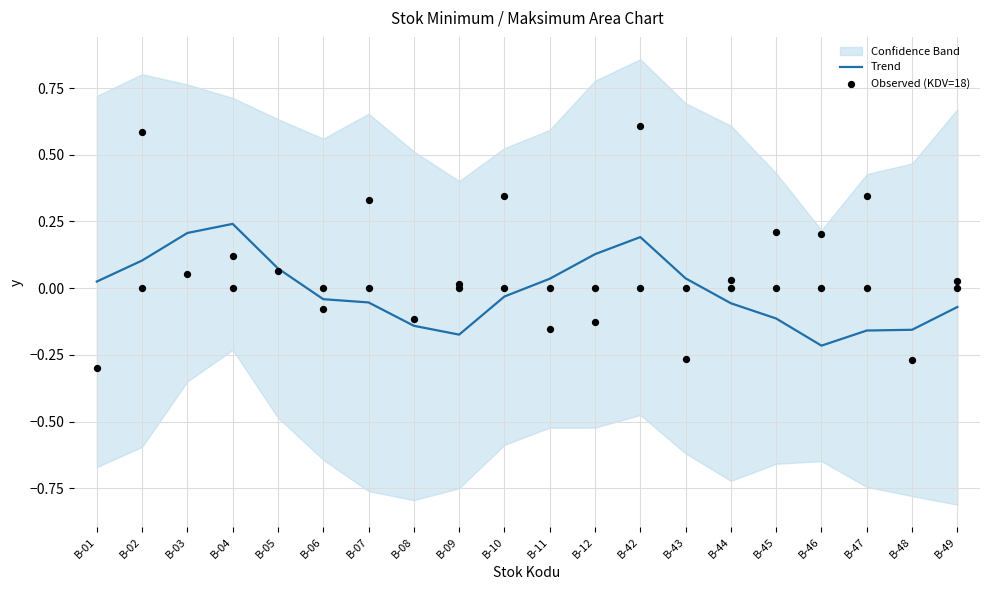

The value of Trend at B-09 is -0.3. True or false?

False